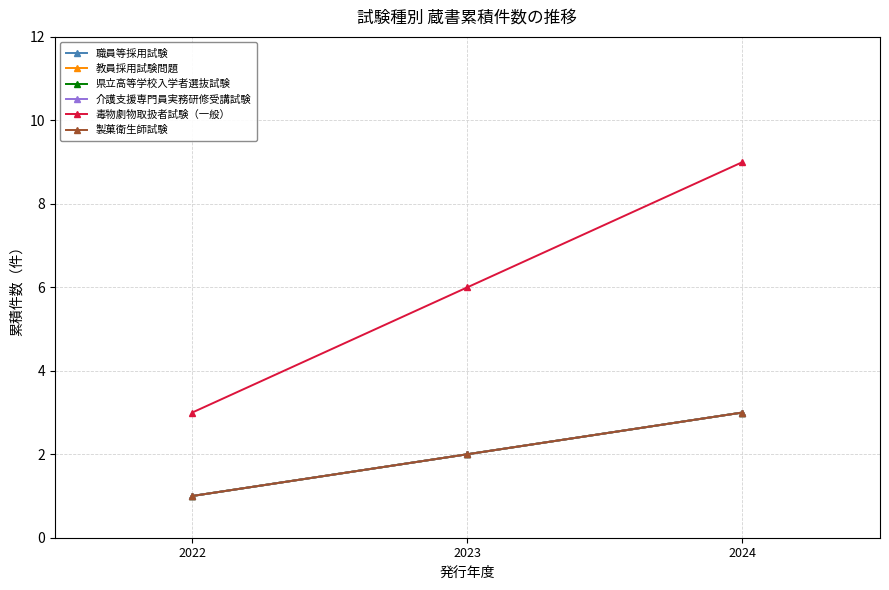

Is it true that 介護支援専門員実務研修受講試験 equals 5 at 2024?

False